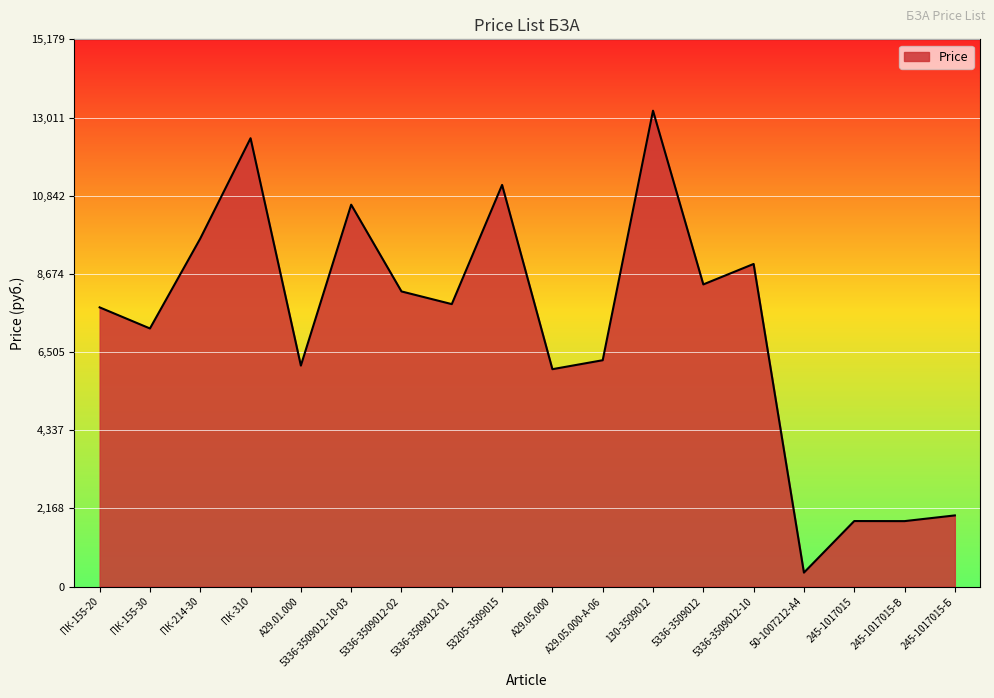

What is the ratio of the value at ПК-310 to the value at 50-1007212-А4?

32.3